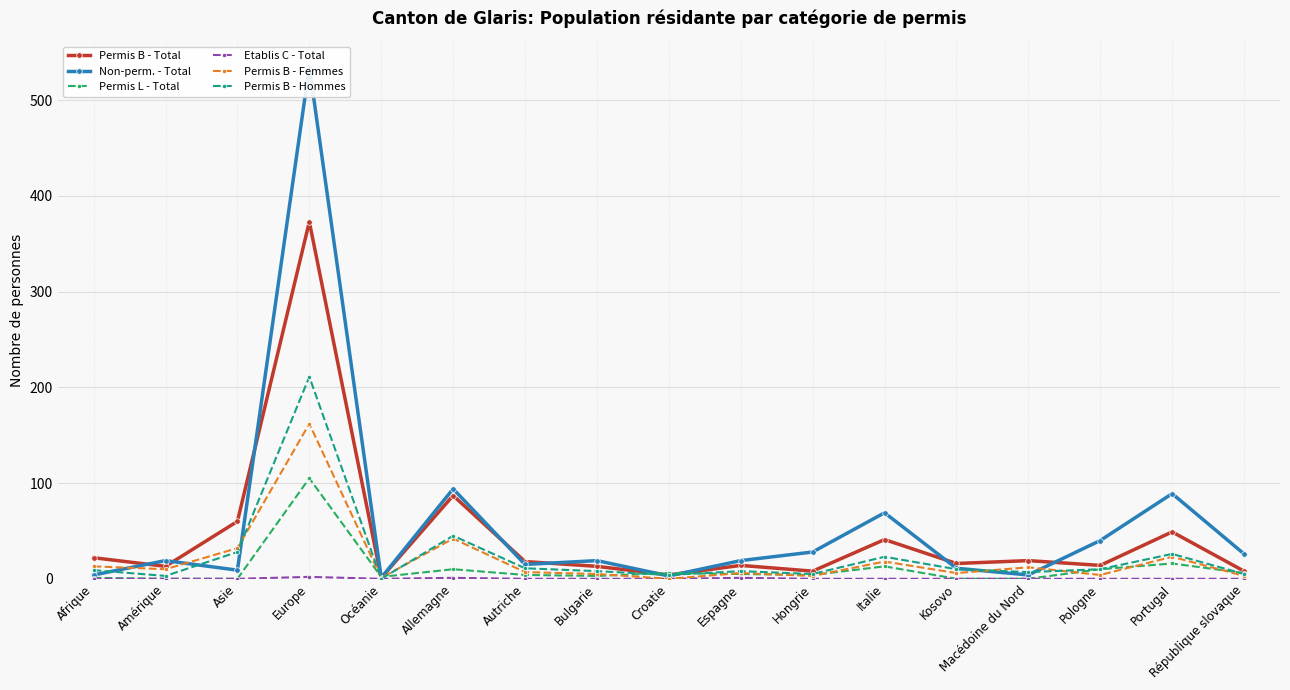

Where do Permis L - Total and Non-perm. - Total first cross each other?

Europe and Océanie